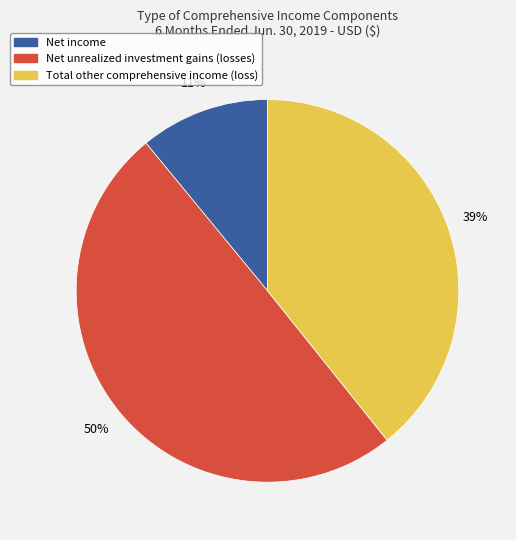

Is Net income the majority of the pie?

No